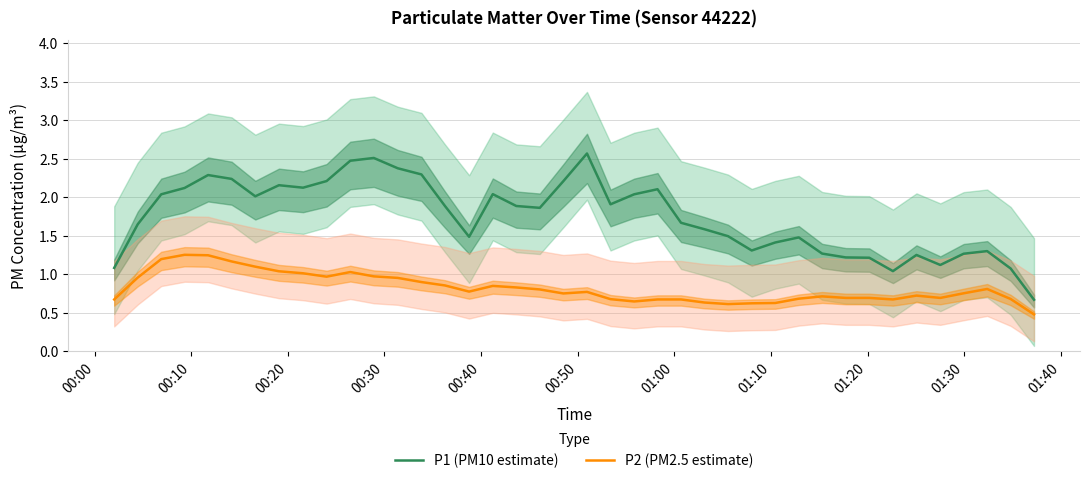

List the series in order of their peak value, highest first.

P1 (PM10 estimate), P2 (PM2.5 estimate)